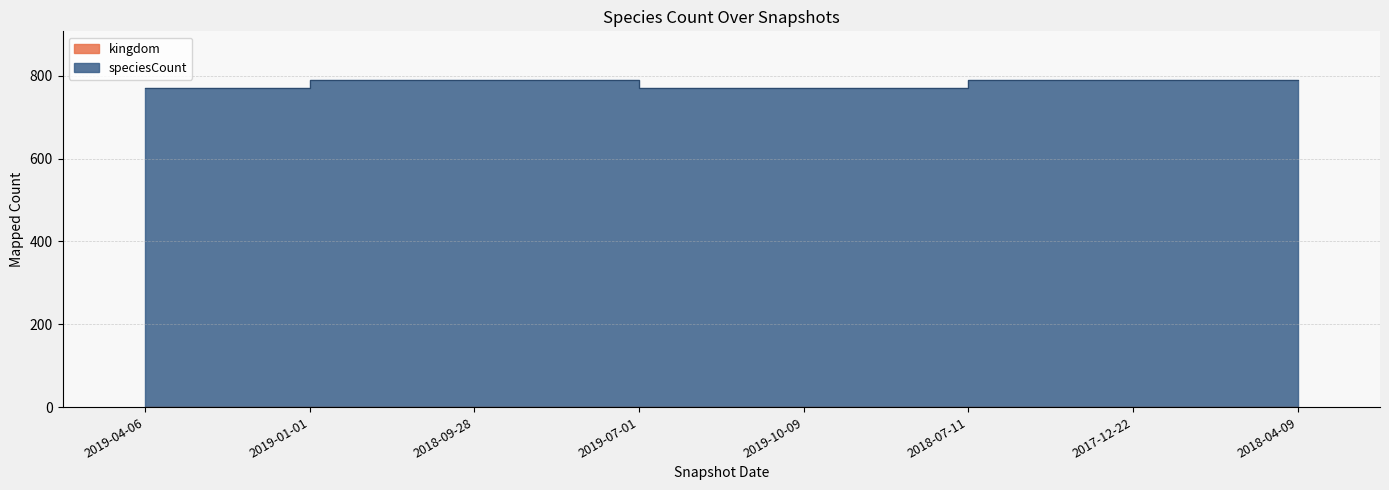

List the labels in order of value, largest first.

2019-01-01, 2018-09-28, 2018-07-11, 2017-12-22, 2018-04-09, 2019-04-06, 2019-07-01, 2019-10-09